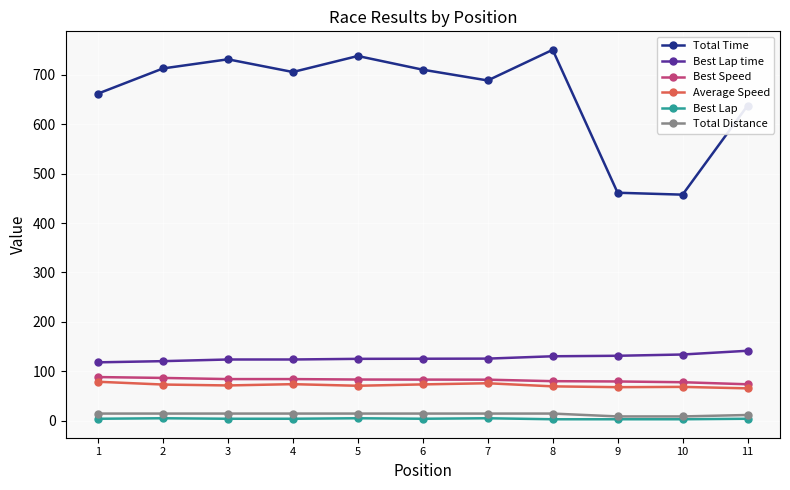

Is this an area chart (filled region under the line)?

No